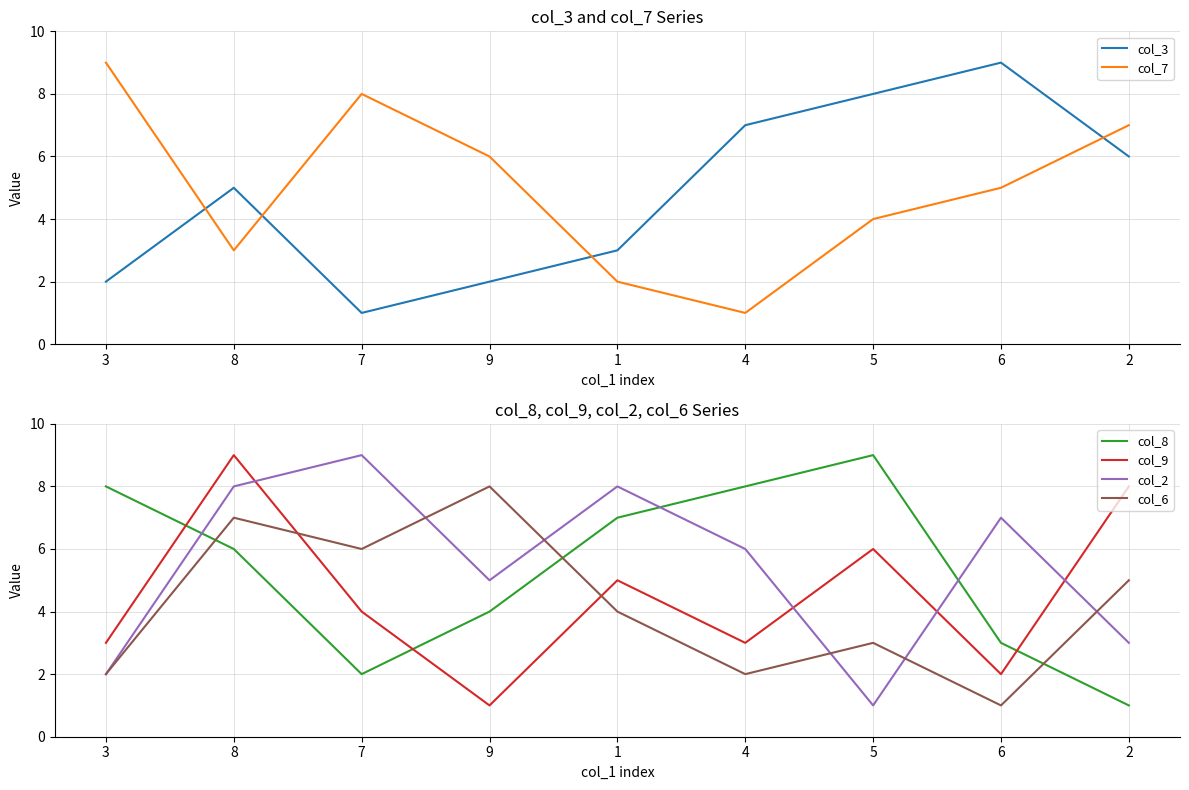

What is the maximum value for col_6?

8